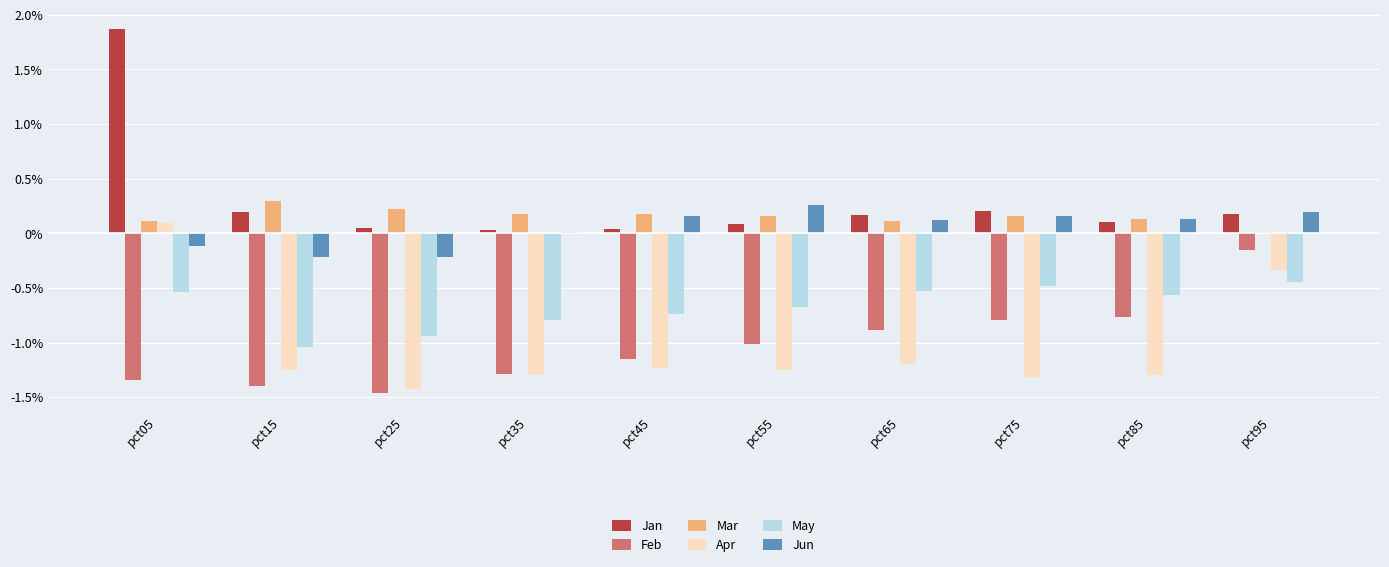

Is the value of Apr at pct95 greater than the value of May at pct55?

Yes